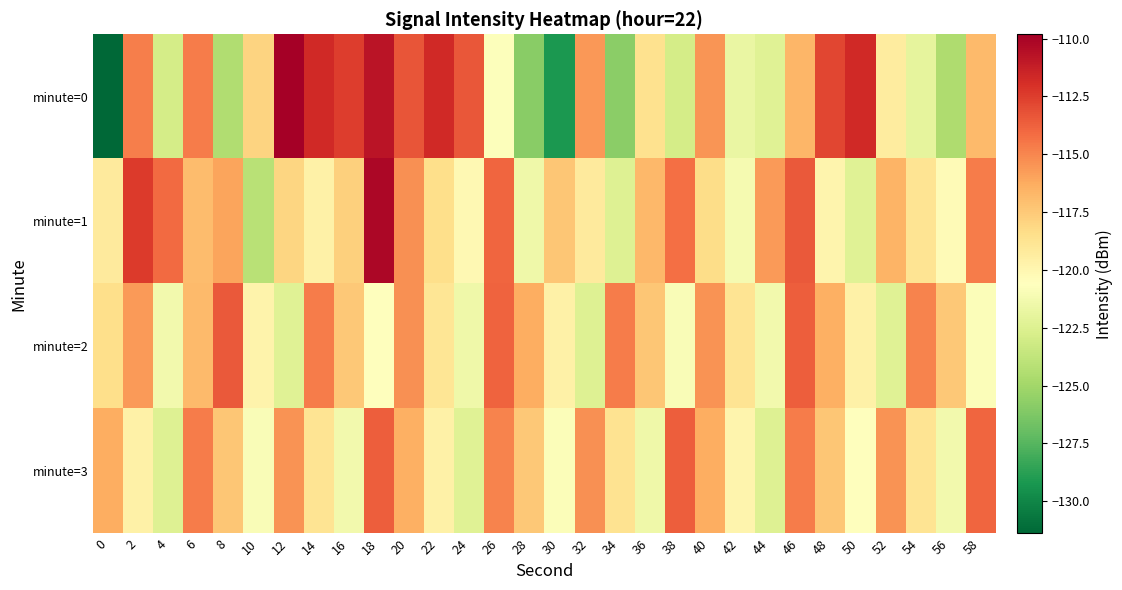

At which category is the sum across all series the highest?

18